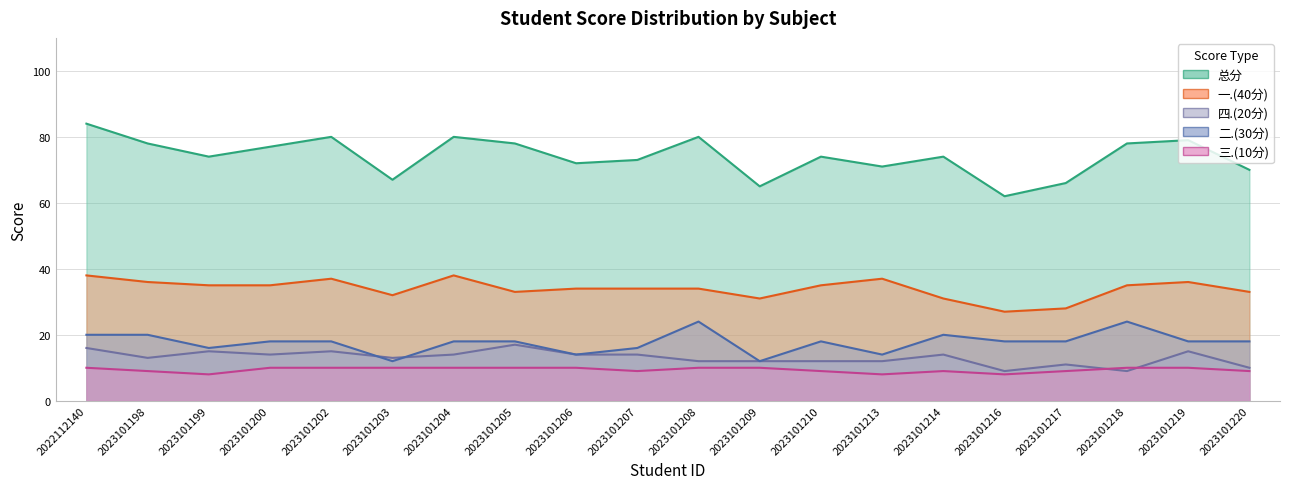

At which label is 三.(10分) closest to 9?

2023101198